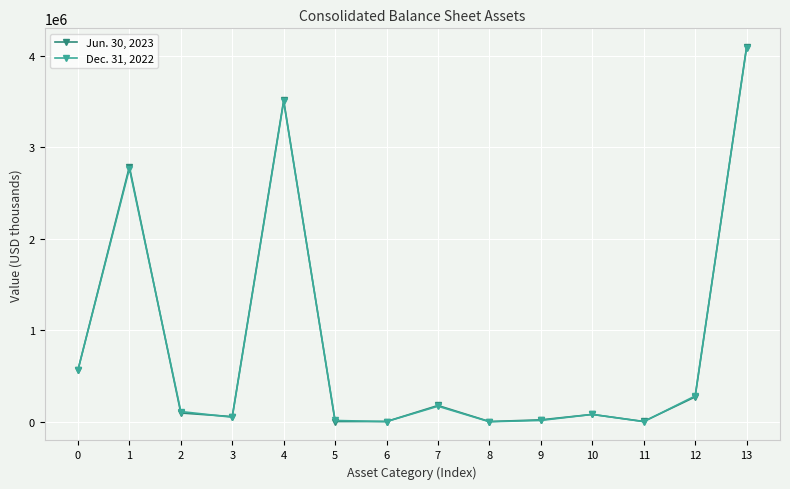

List the series in order of their overall mean, highest first.

Jun. 30, 2023, Dec. 31, 2022